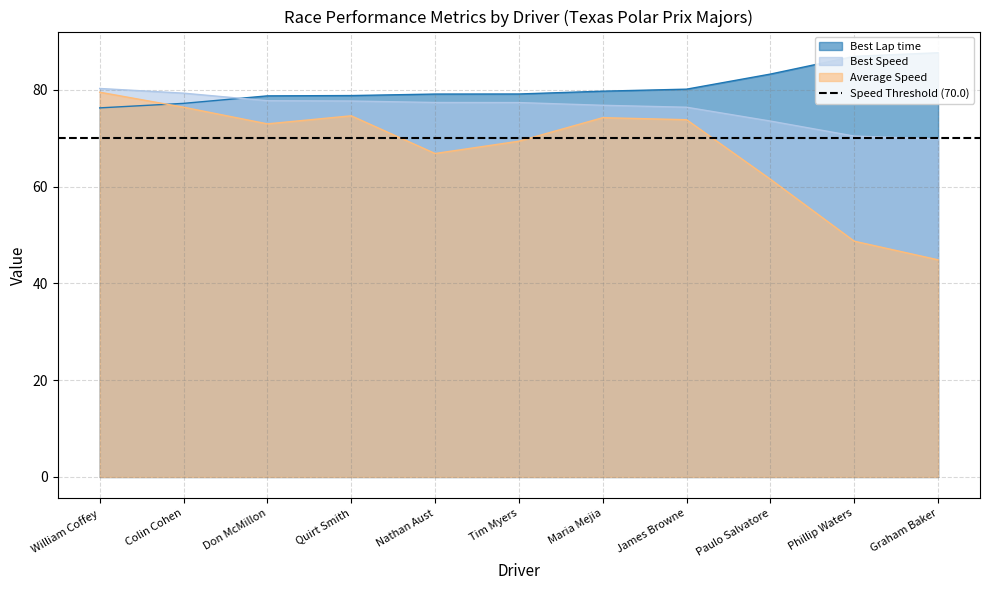

List the series in order of their overall mean, lowest first.

Average Speed, Best Speed, Best Lap time